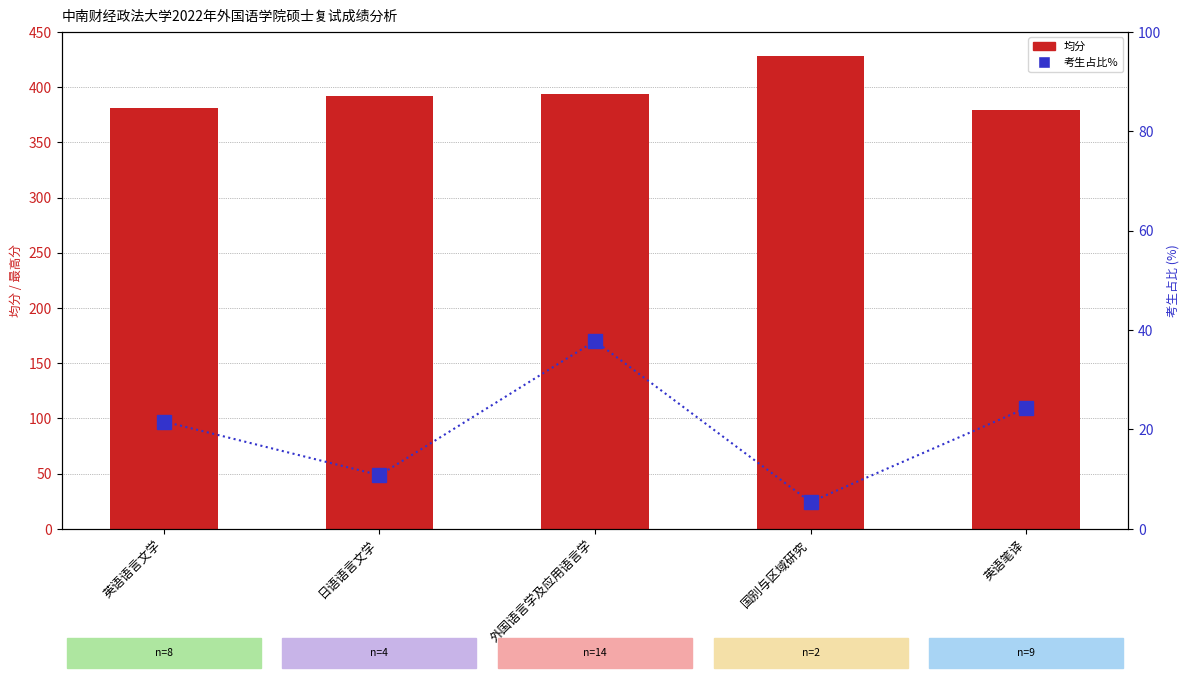

Are the bars horizontal?

No